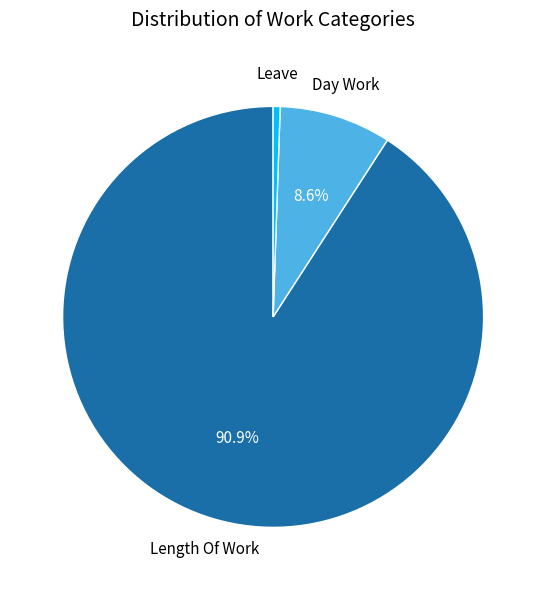

Is there a majority slice in this chart?

Yes